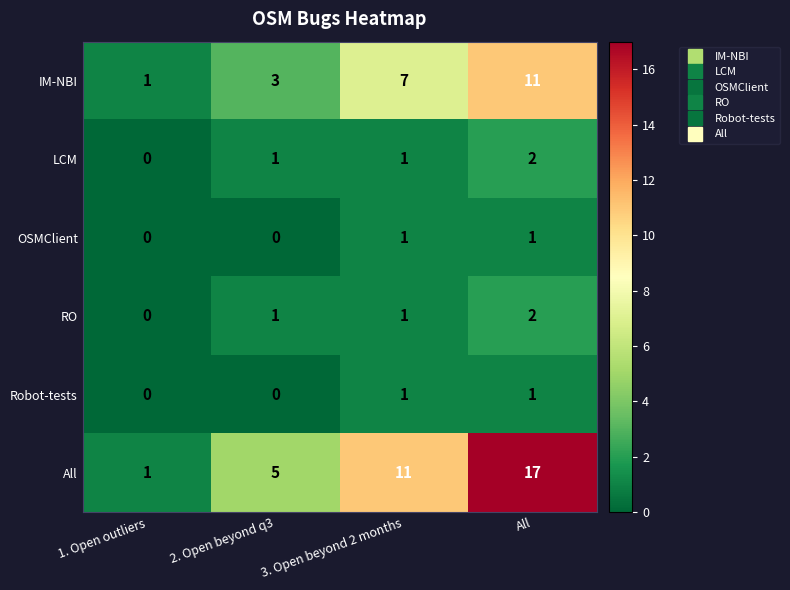

At which category is the sum across all series the highest?

All